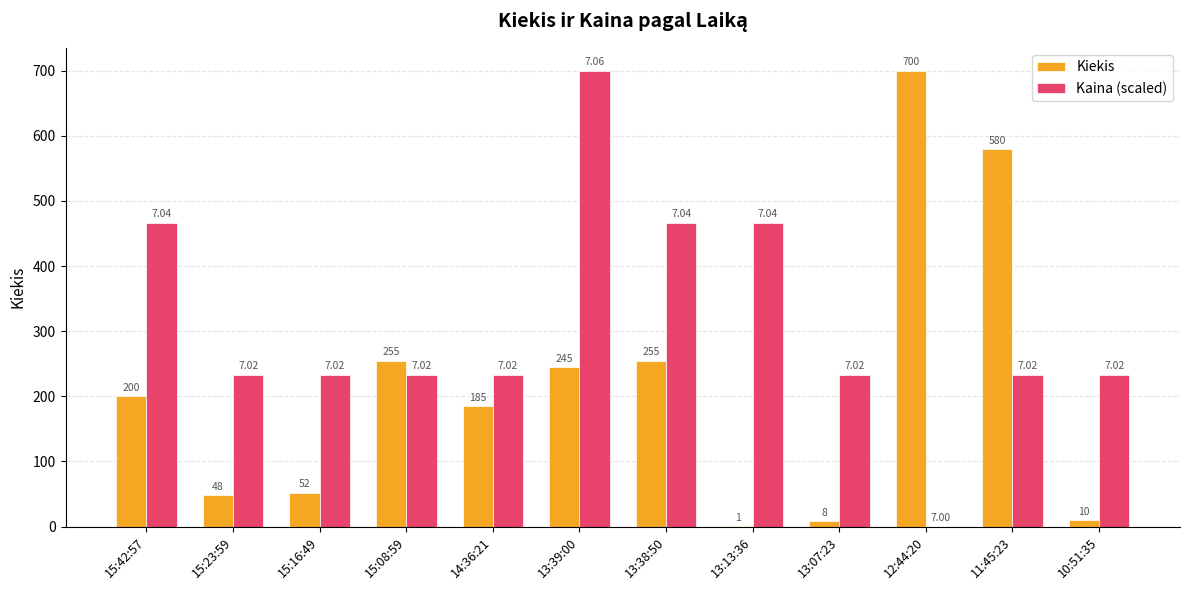

Is the value of Kaina (scaled) at 15:42:57 greater than the value of Kiekis at 13:38:50?

Yes